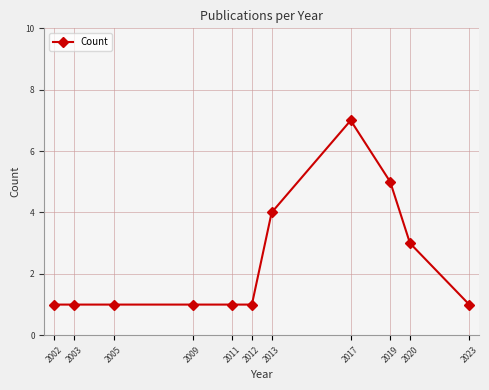

Approximately how many times larger is the value at 2020 compared to 2011?

3.0